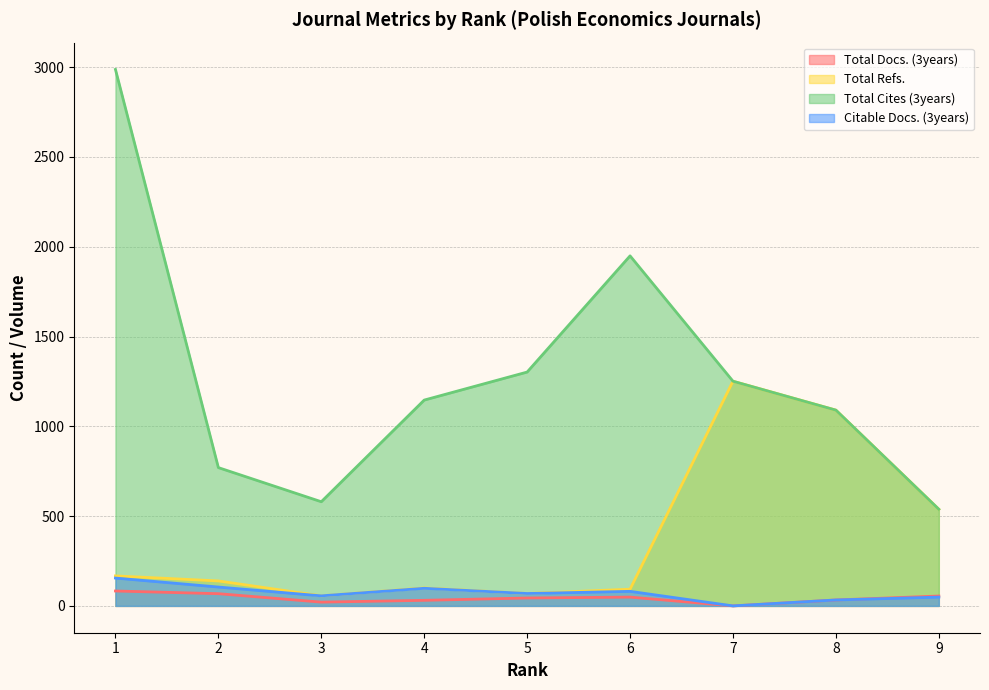

Where does the Total Refs. series first go above 139?

1